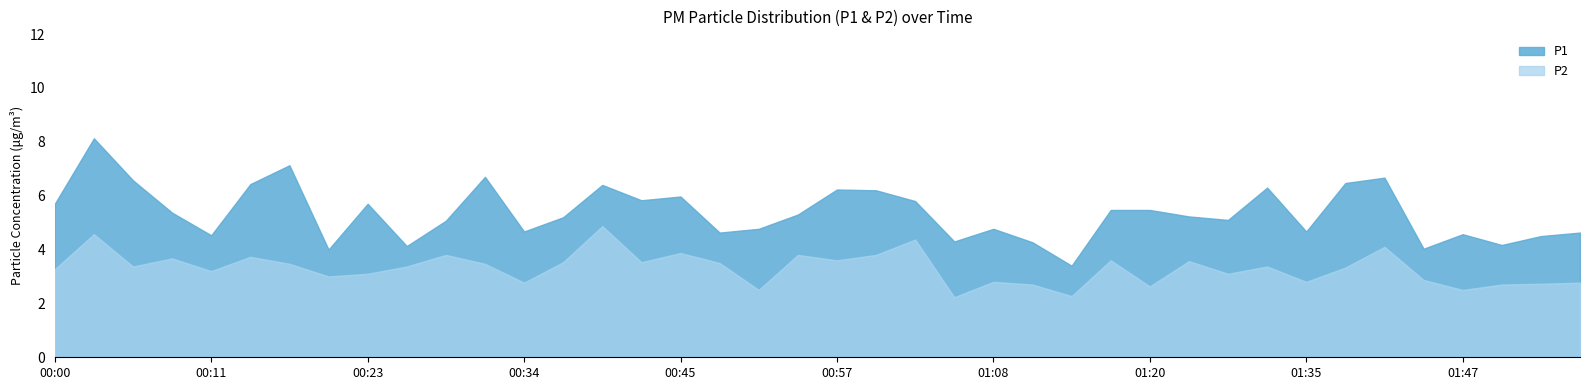

Rank the categories by P2 value from lowest to highest.

01:05, 01:14, 00:51, 01:47, 01:20, 01:11, 01:50, 01:53, 00:34, 01:56, 01:08, 01:35, 01:44, 00:20, 00:23, 01:26, 00:11, 00:00, 01:38, 00:06, 00:26, 01:32, 00:17, 00:31, 00:48, 00:37, 00:42, 01:23, 00:57, 01:17, 00:09, 00:14, 00:28, 00:54, 01:00, 00:45, 01:41, 01:02, 00:03, 00:40